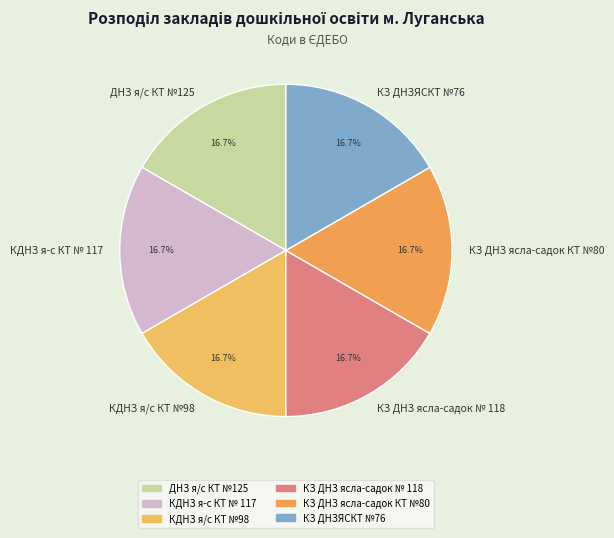

What percentage do КЗ ДНЗ ясла-садок КТ №80 and КДНЗ я-с КТ № 117 together represent?

33.3%